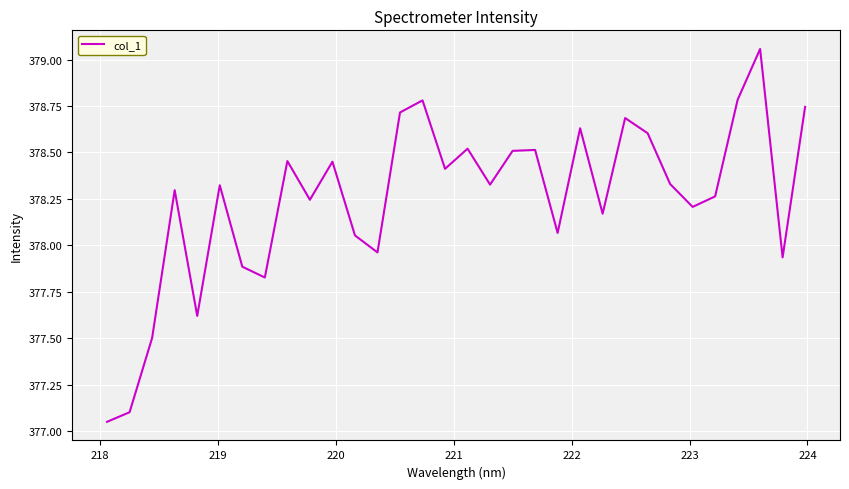

What is the difference between the maximum and minimum values?

2.0